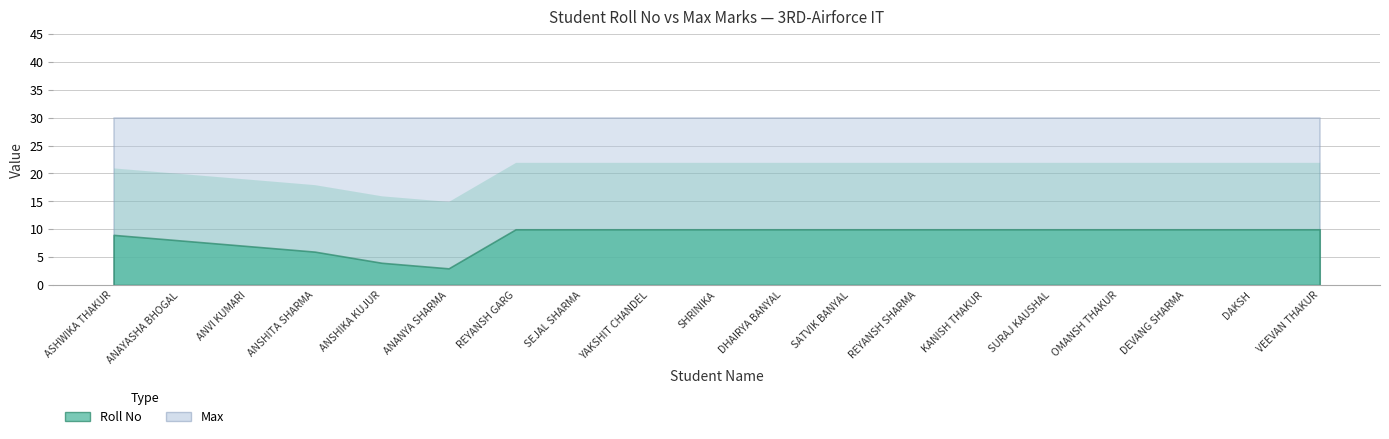

The value of Roll No at SATVIK BANYAL is 18. True or false?

False